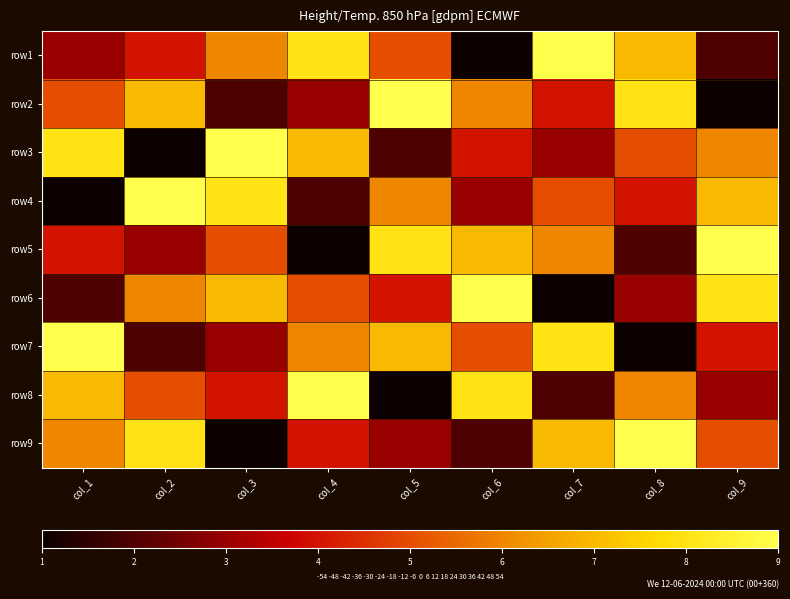

Which has a higher value, col_2 or col_8?

col_8